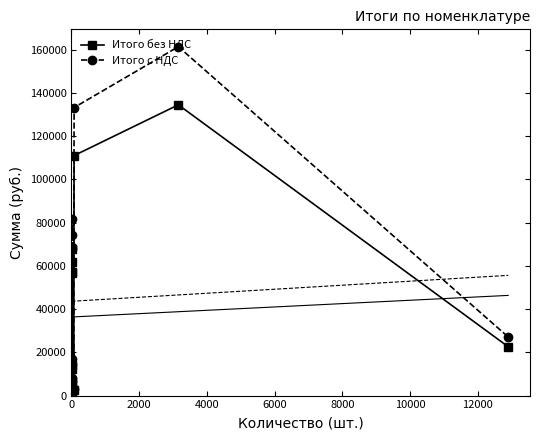

What is the difference between the maximum and minimum values in the Итого без НДС series?

133598.0